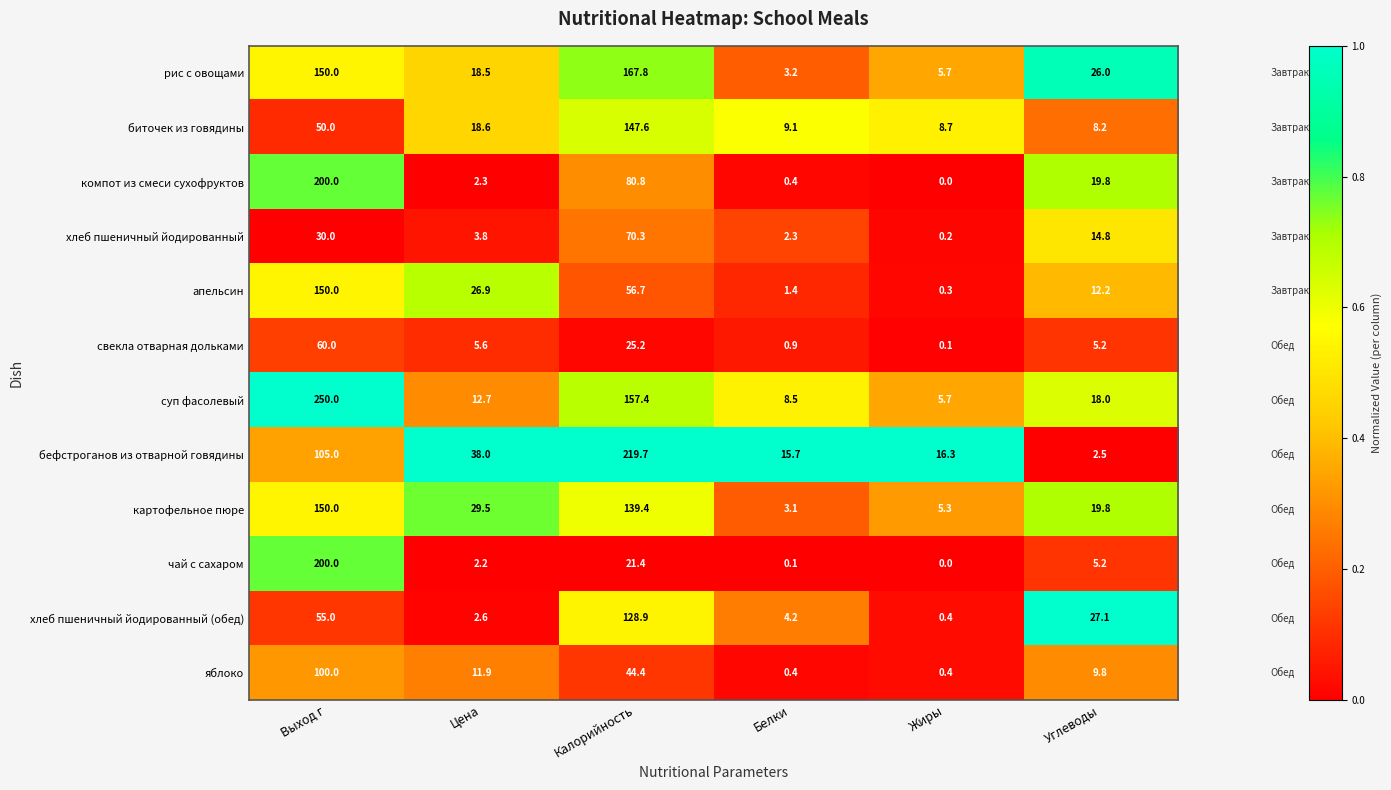

What is the difference between the maximum and minimum values in the свекла отварная дольками series?

59.9